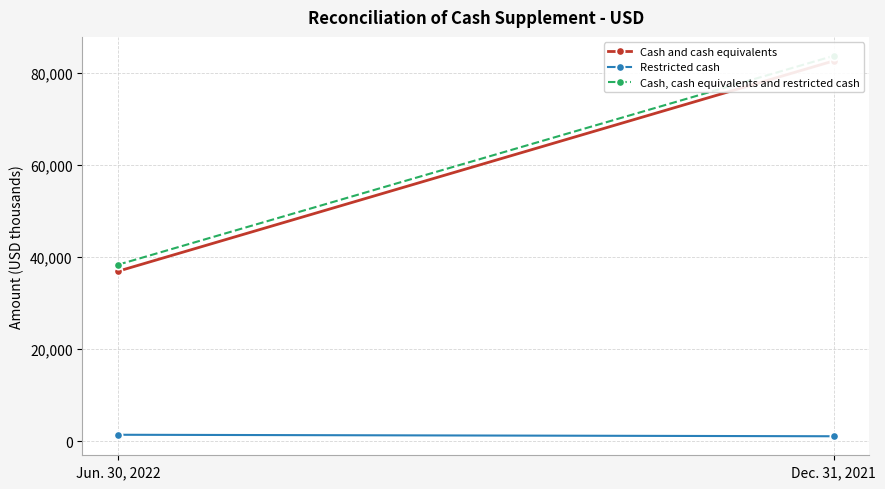

What is the value of the Restricted cash point at the 1st from the left?

1418